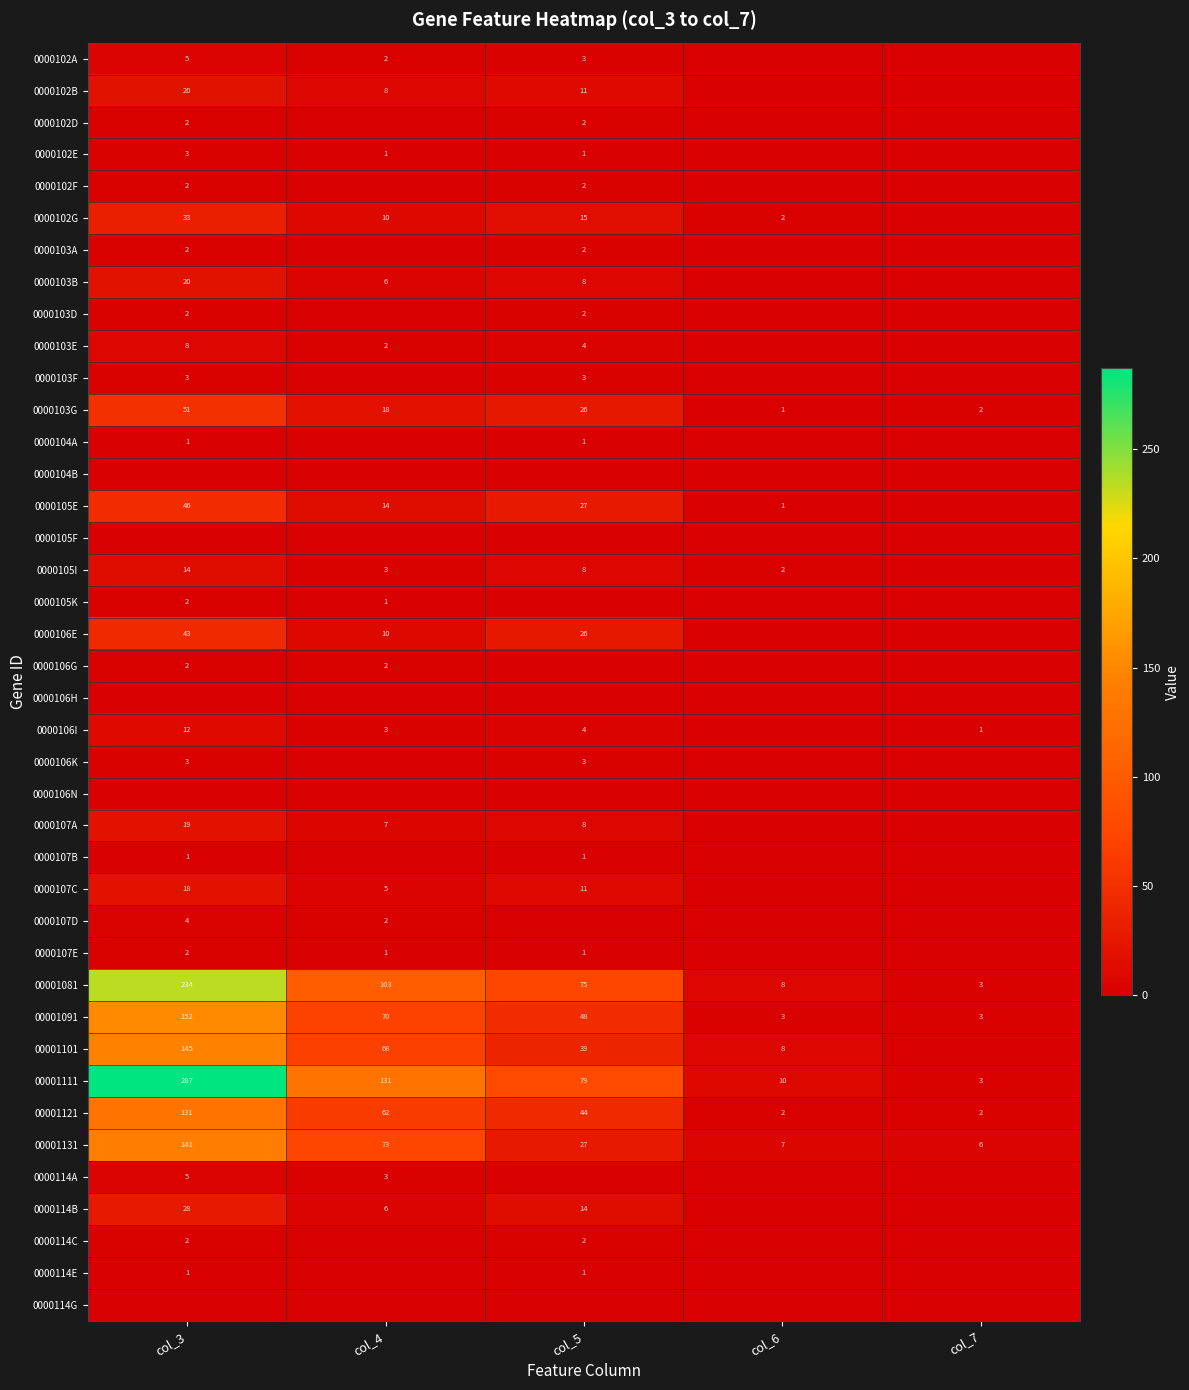

Which category has the highest value across all series?

col_3